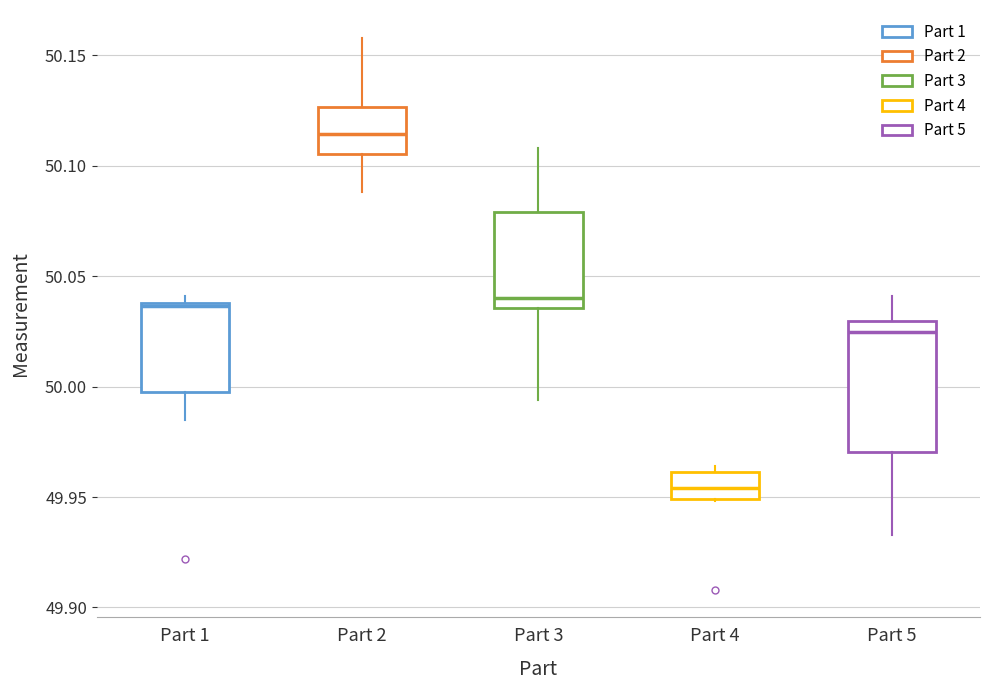

Reading left to right, read every box against the y-axis: the position of its median line, the range the box covers, and the ends of its whiskers. The values are not printed on the chart, so give them approximately, as read against the axis.

Part 1: median 50.035, box 50.000 to 50.040, whiskers 49.985 to 50.040 (just above the box's upper edge)
Part 2: median 50.115, box 50.105 to 50.125, whiskers 50.090 to 50.160
Part 3: median 50.040, box 50.035 to 50.080, whiskers 49.995 to 50.110
Part 4: median 49.955, box 49.950 to 49.960, whiskers 49.950 to 49.965
Part 5: median 50.025, box 49.970 to 50.030, whiskers 49.935 to 50.040